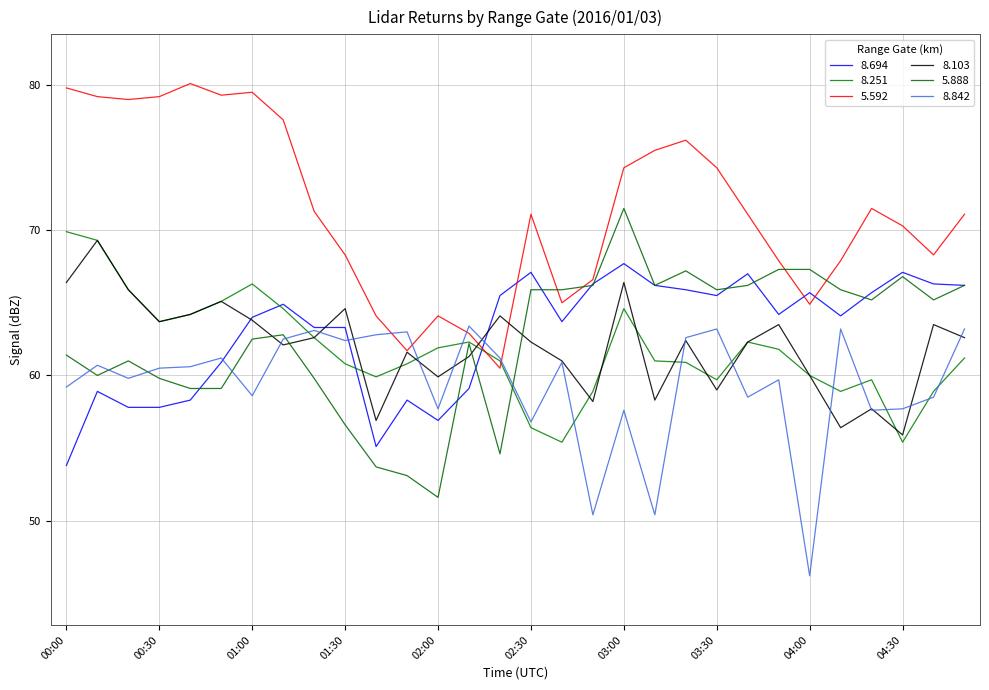

Does the chart have visible grid lines?

Yes